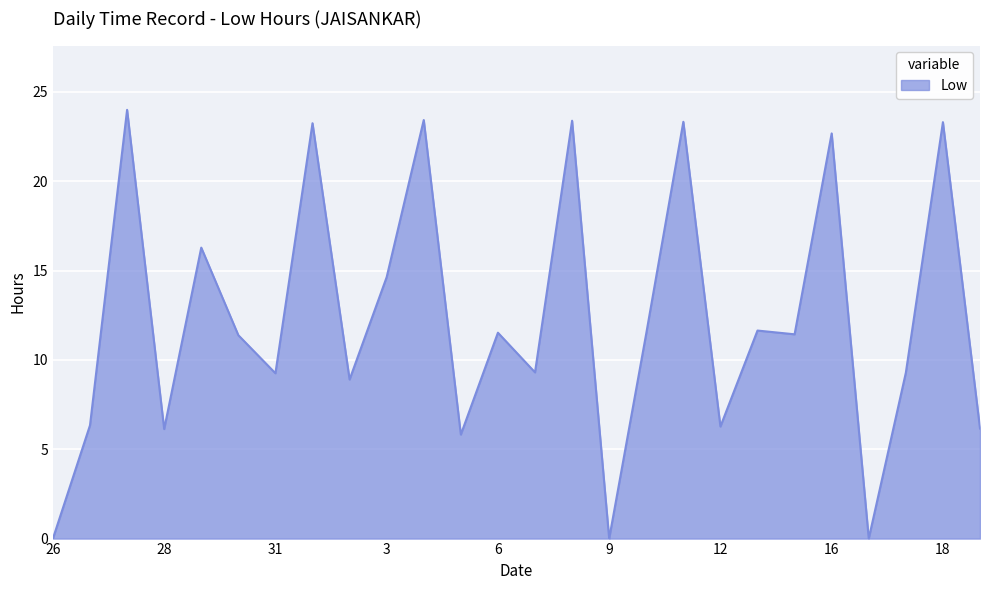

How many series are shown in this chart?

1